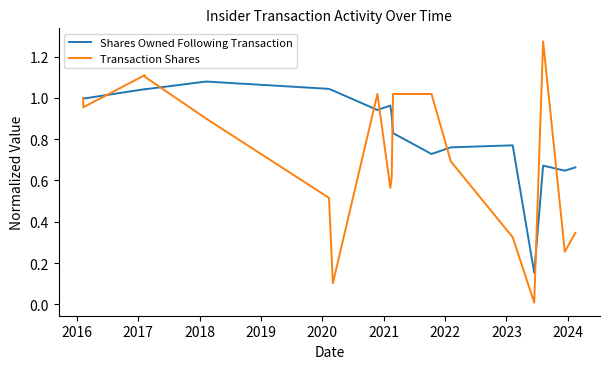

What is the minimum value for Shares Owned Following Transaction?

0.2